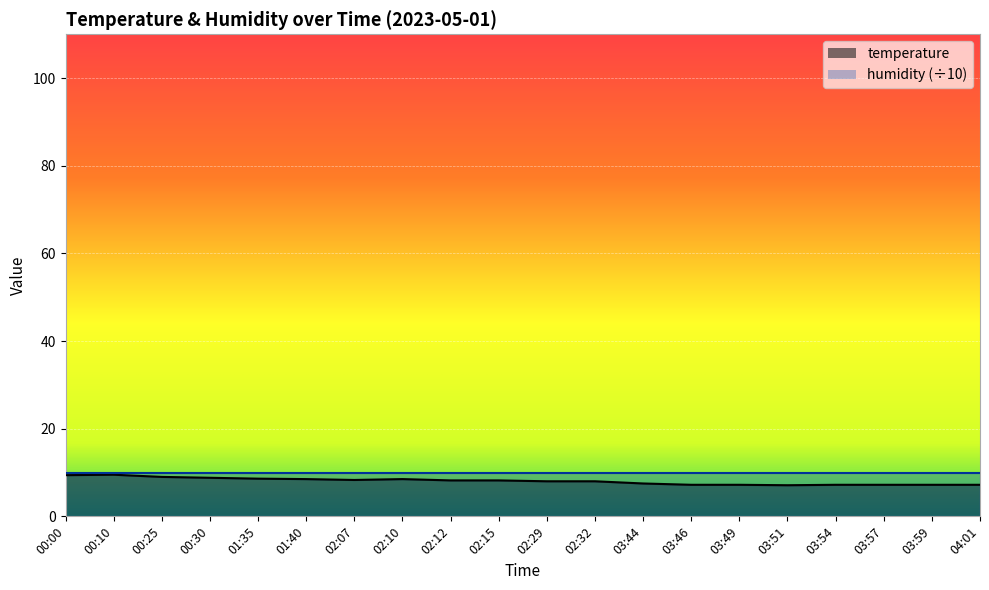

How many interior local valleys (lower than both neighbors) does the data have?

2